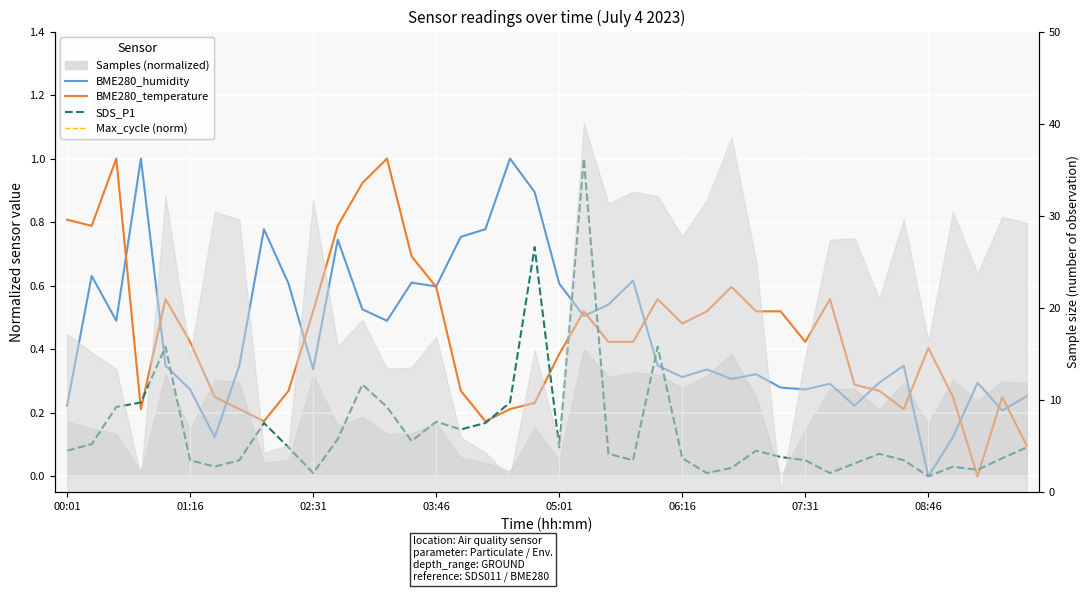

Is the value of Max_cycle (norm) at 05:01 greater than the value of BME280_temperature at 23?

Yes